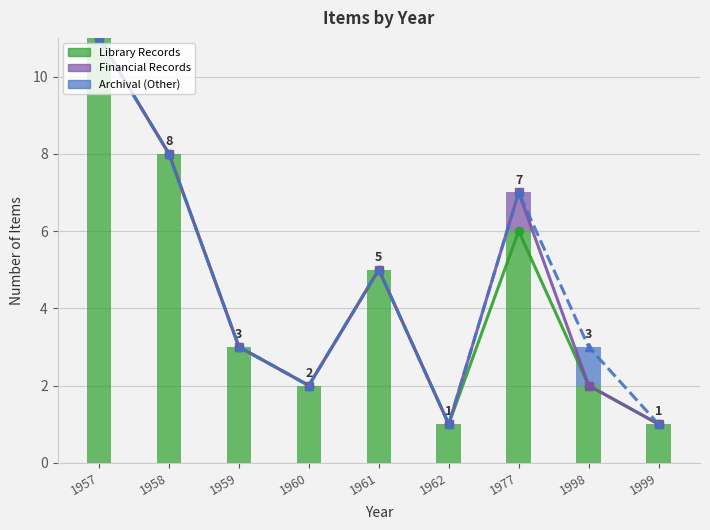

What is the highest value of the Library Records series?

11